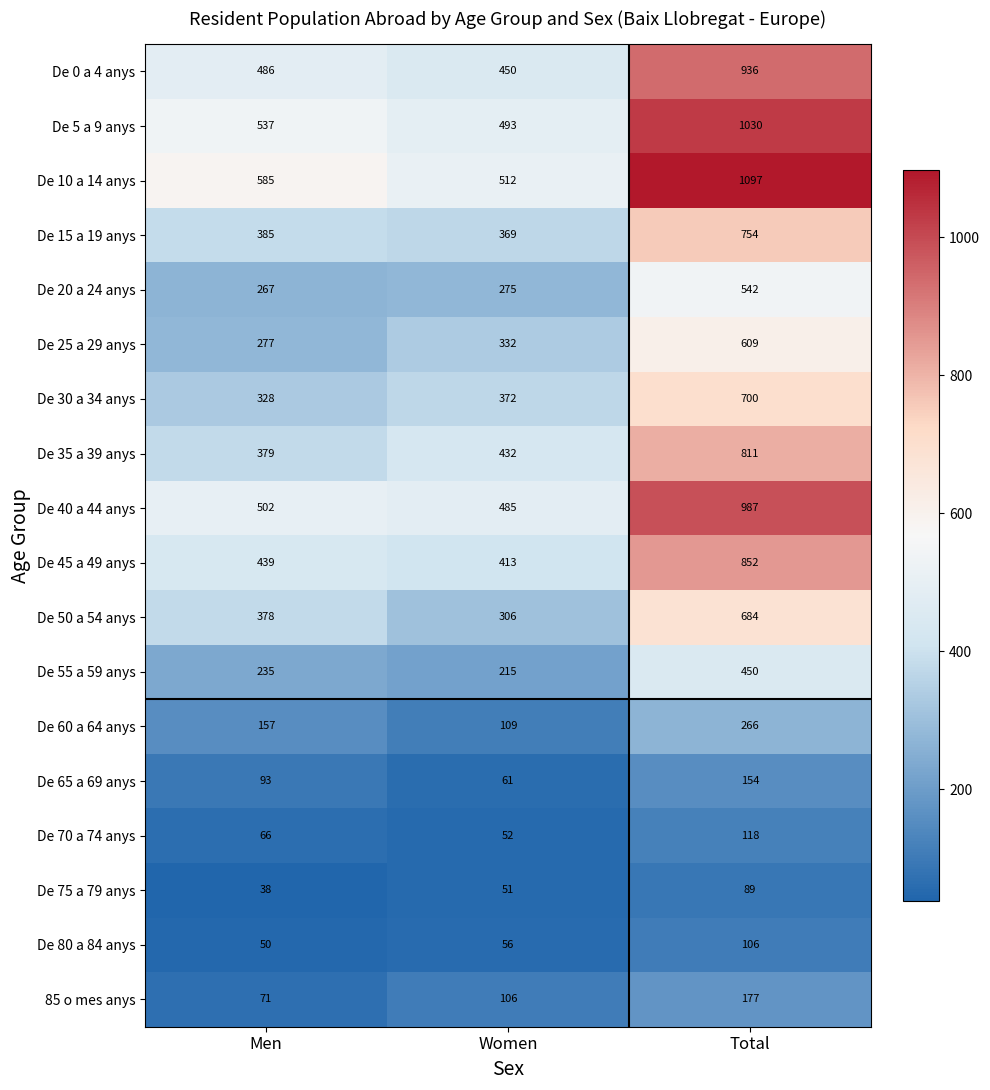

The value of De 70 a 74 anys at Women is 75. True or false?

False